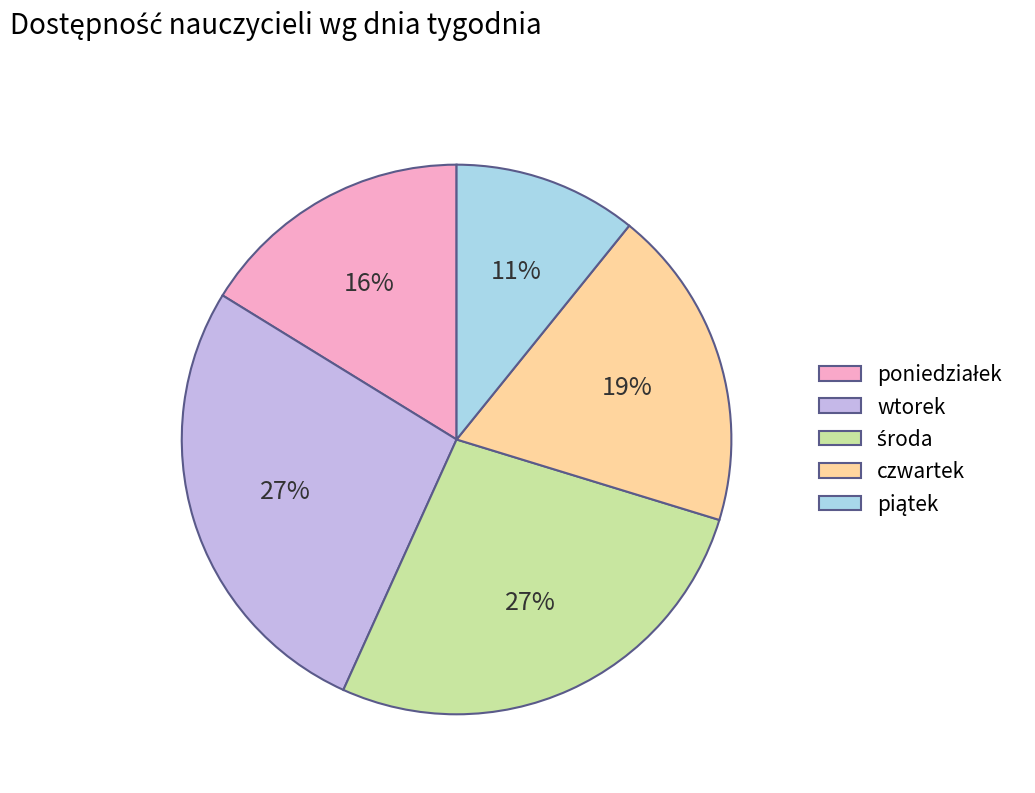

To the nearest percent, what is the difference between the largest and smallest slice percentages?

16%